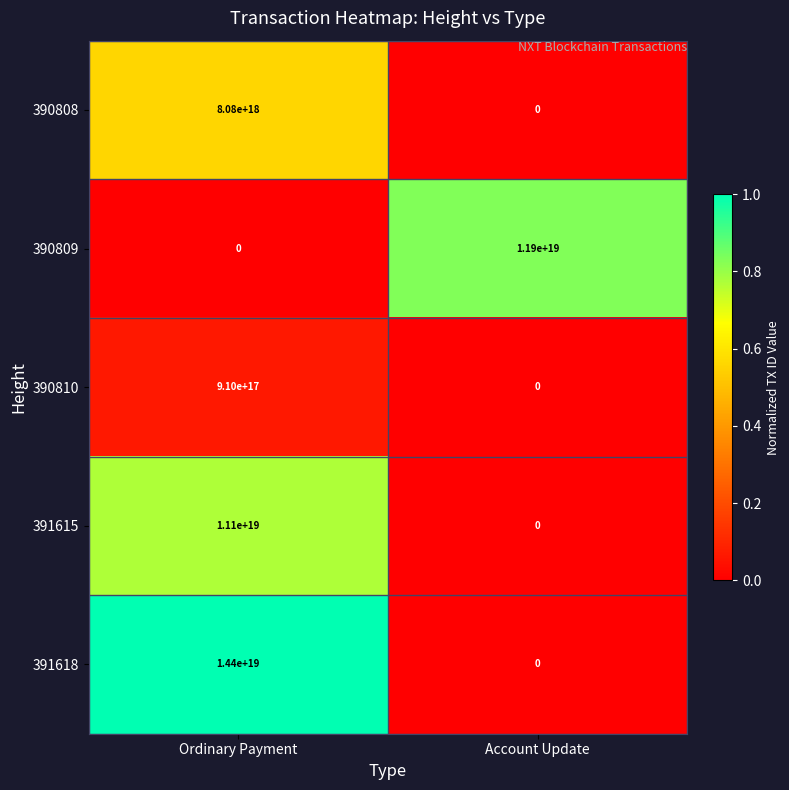

The 391615 series shows 6467725236823656448 at Ordinary Payment. True or false?

False